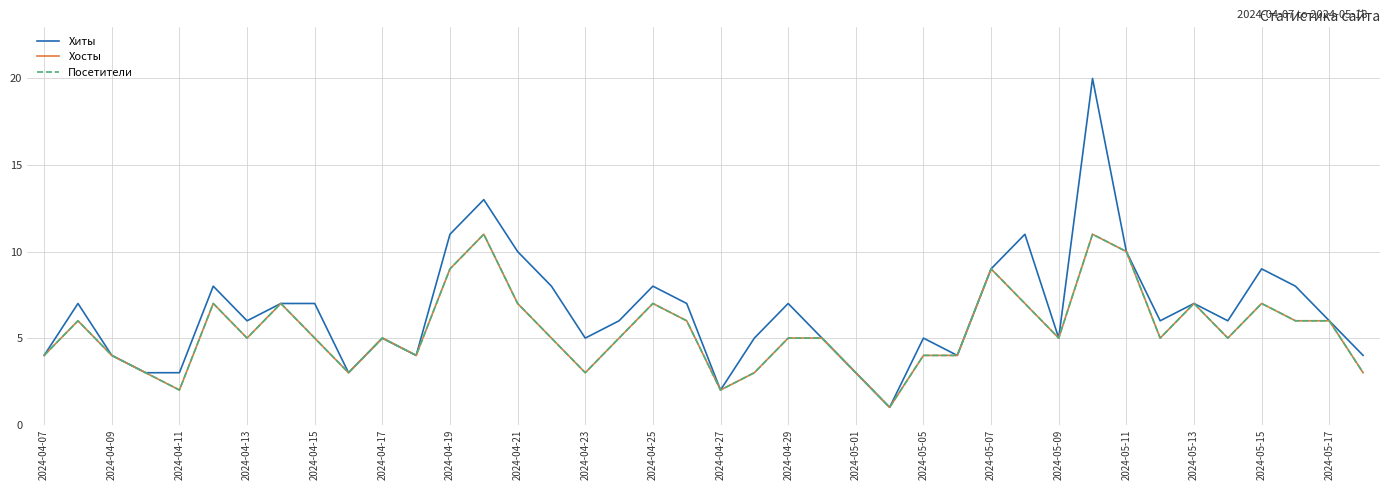

Is this an area chart (filled region under the line)?

No